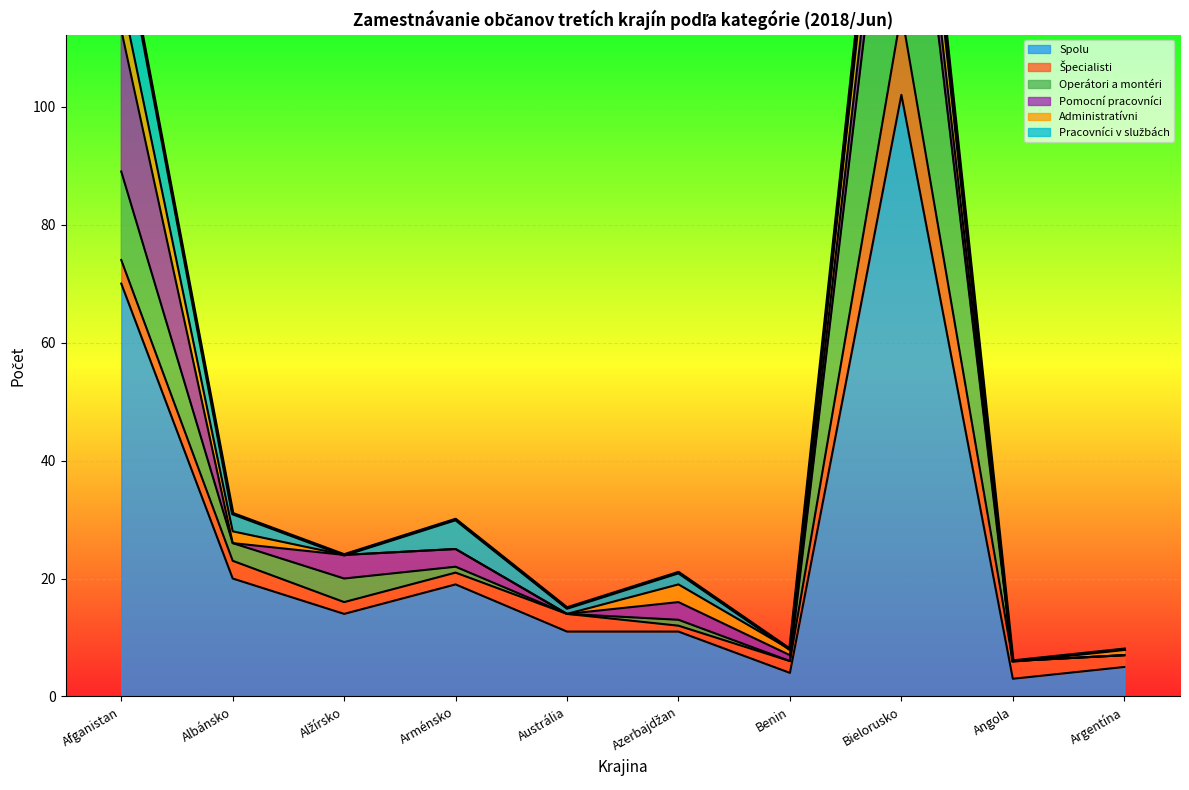

What is the value of the Spolu point at the 10th from the left?

5